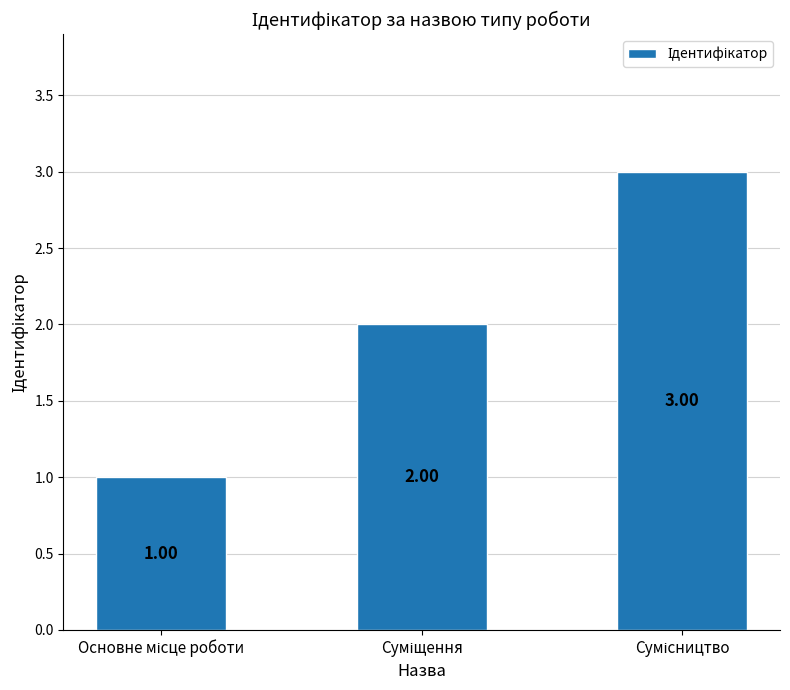

Reading left to right, what are all the values shown in this chart?

Основне місце роботи=1	Суміщення=2	Сумісництво=3